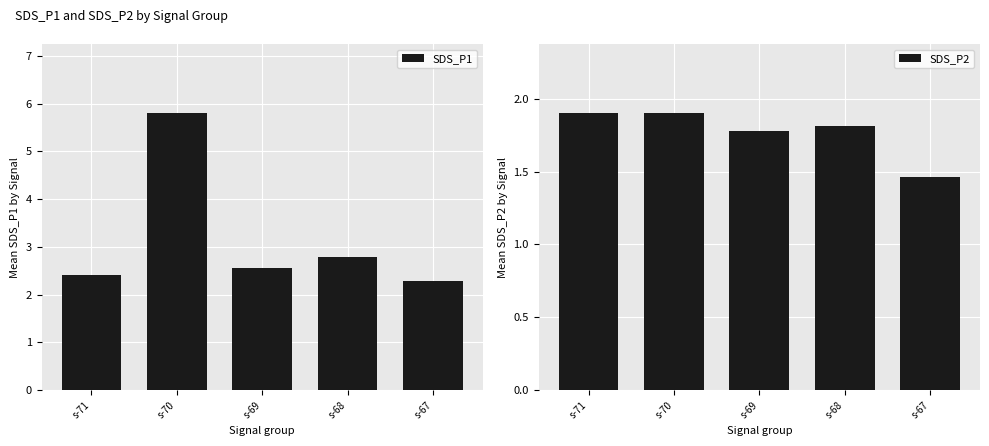

What are all the series names shown in the legend?

SDS_P1, SDS_P2